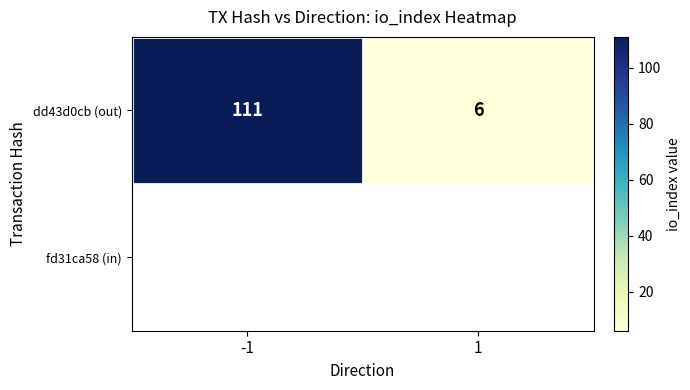

Reading left to right, extract all data points from this chart.

-1=111	1=6